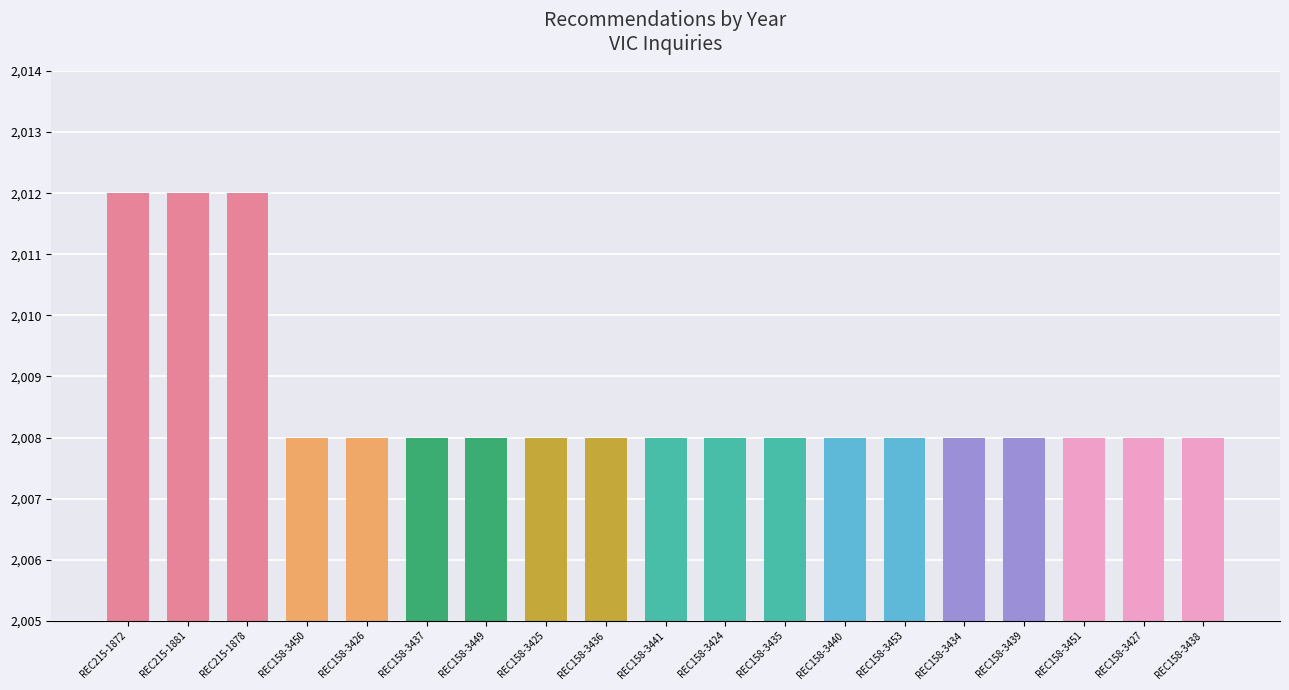

What position from the left is REC215-1881?

2